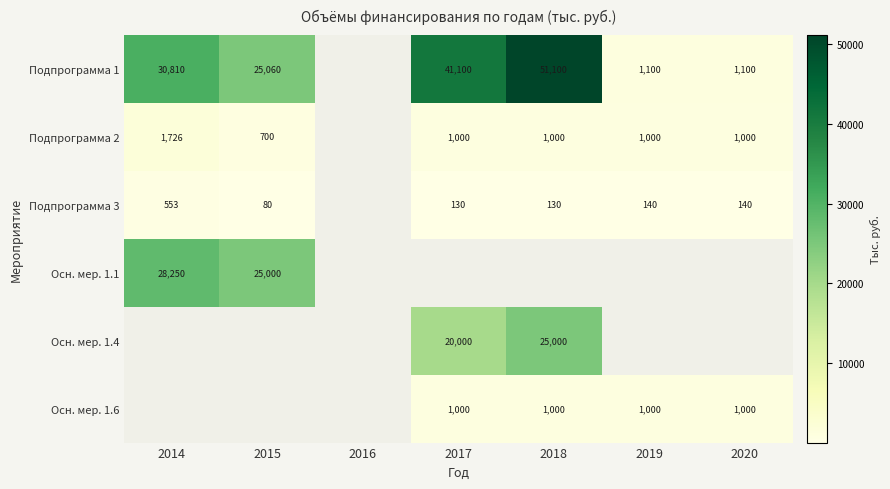

The value of Осн. мер. 1.6 at 2018 is 640. True or false?

False